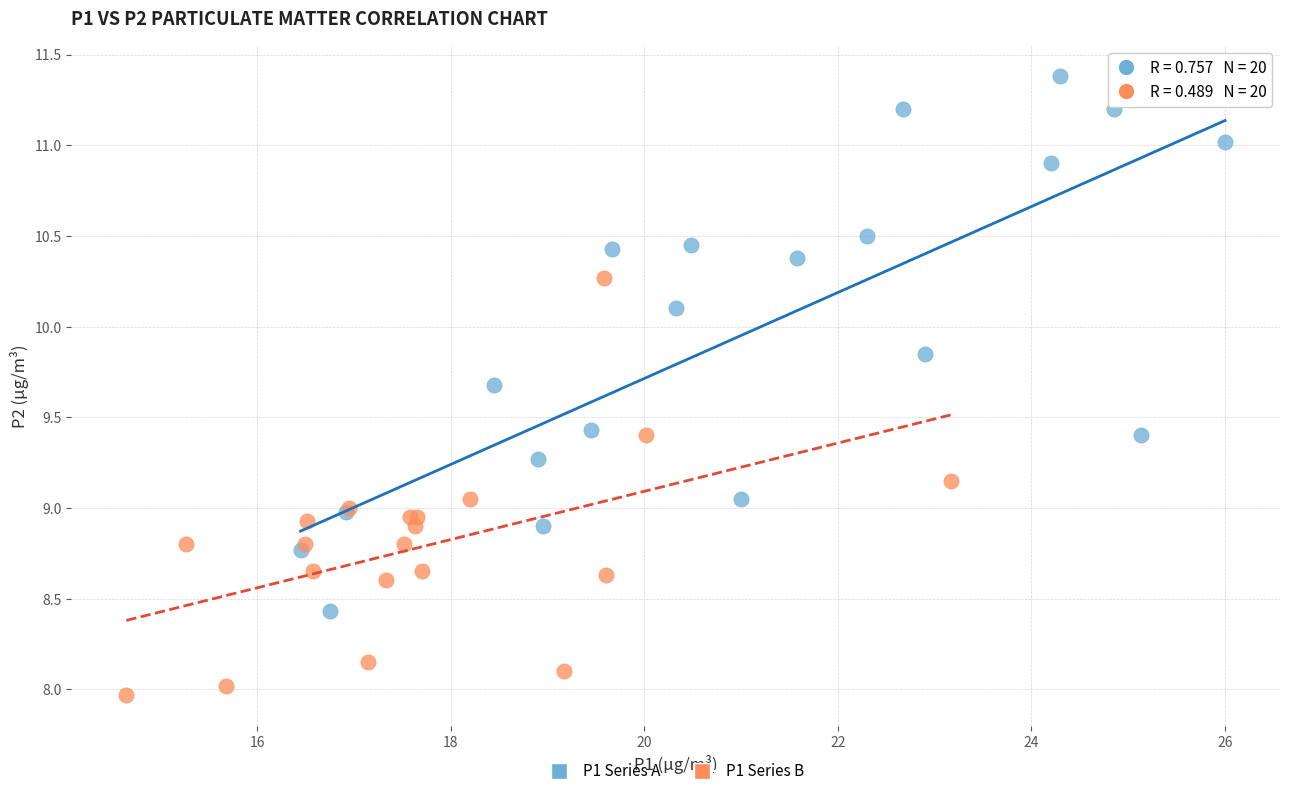

Which series reaches the maximum Y coordinate?

P1 Series A